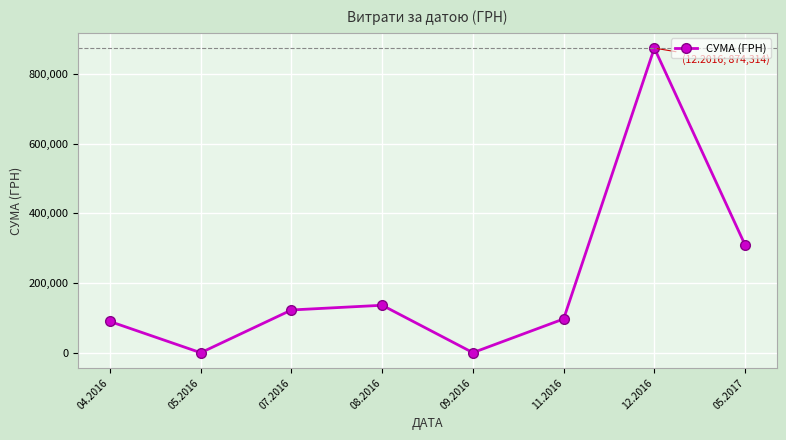

At which category does the data reach its first local valley?

05.2016